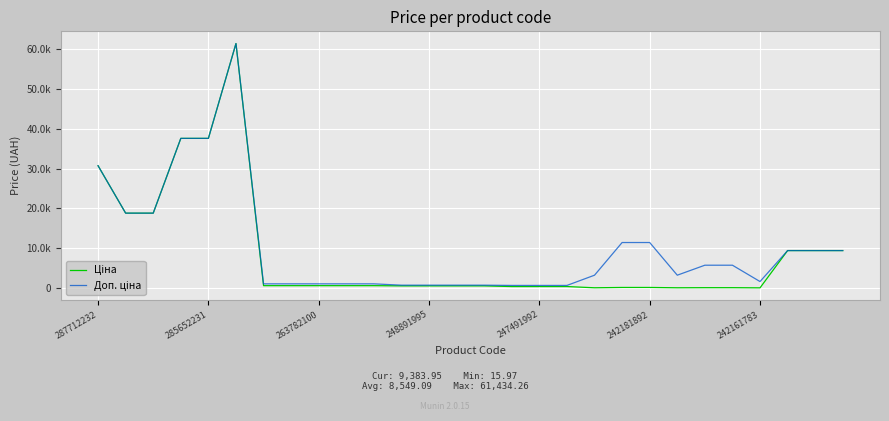

Does the chart have visible grid lines?

Yes